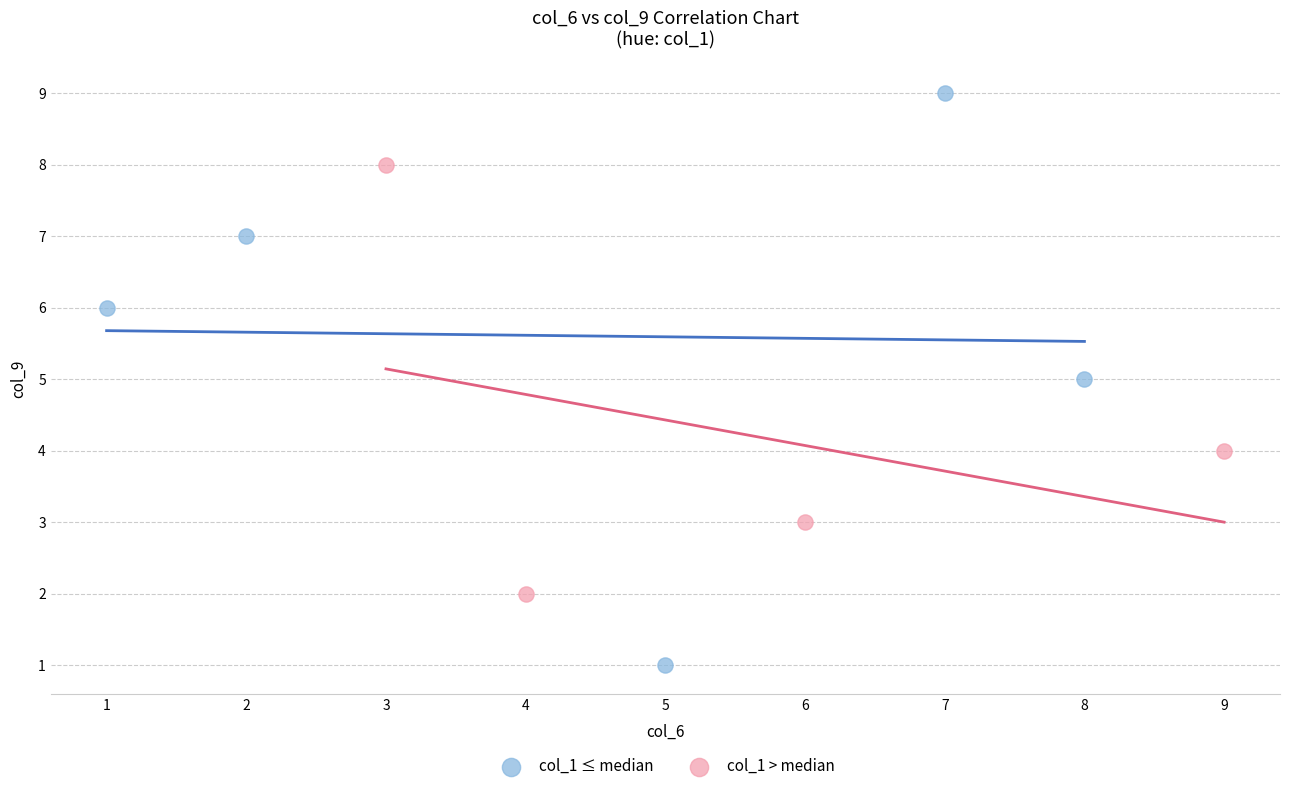

Which series has the widest spread of Y values?

col_1 ≤ median